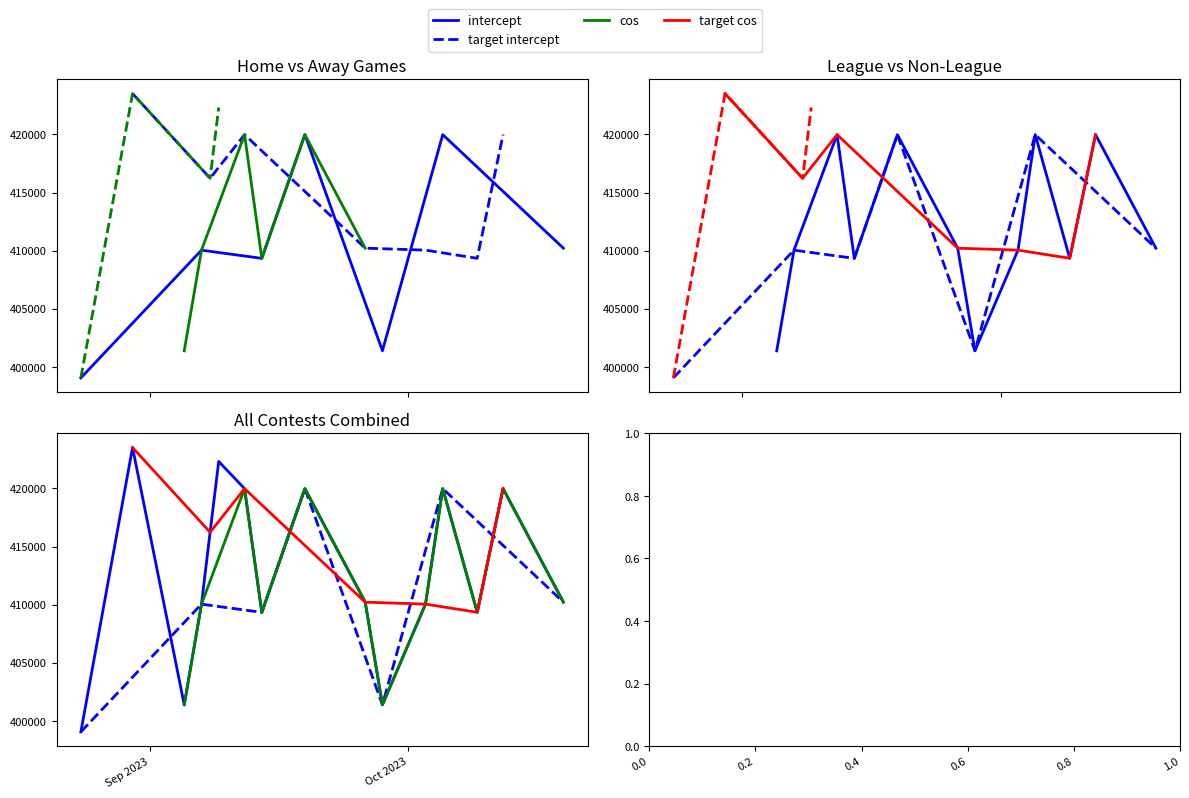

What is the approximate value of Home at 8/30/23, to the nearest 10?

410040